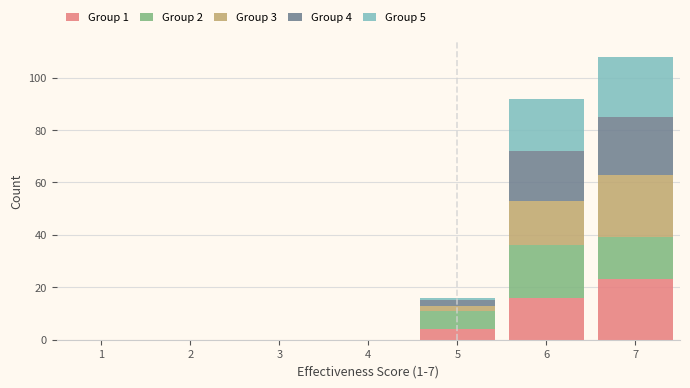

Which range on the x-axis has the tallest stacked bar (by total height)?

6.5 to 7.5